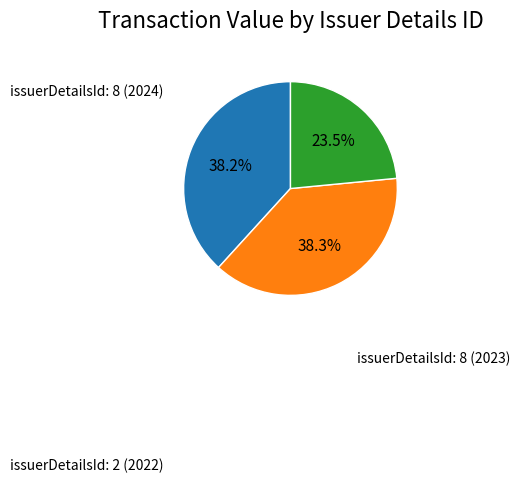

Does any single category account for the majority?

No